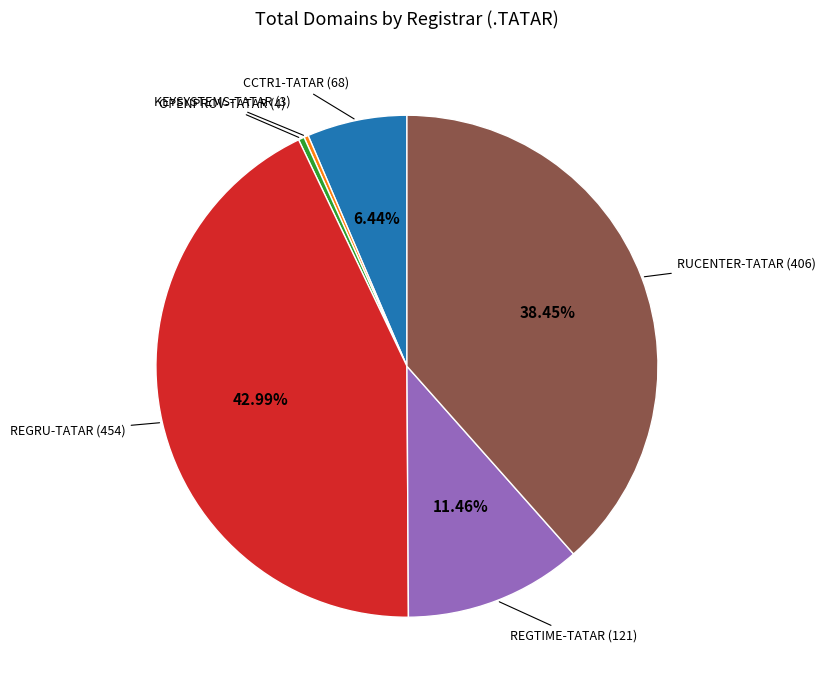

Do REGTIME-TATAR and REGRU-TATAR together represent more than half of the pie?

Yes